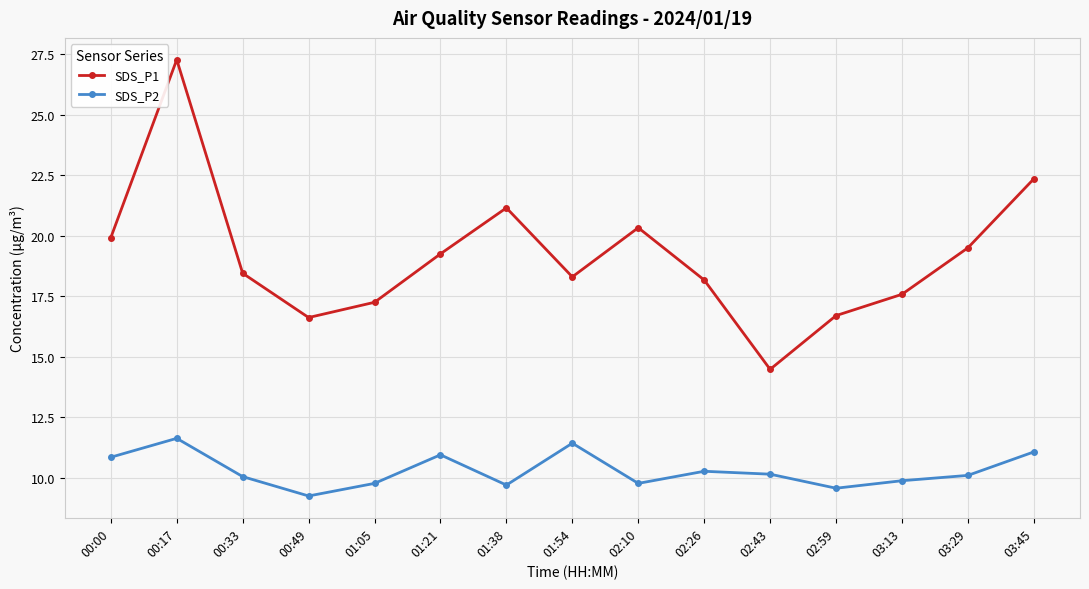

What is the total value across all series at 00:49?

25.9